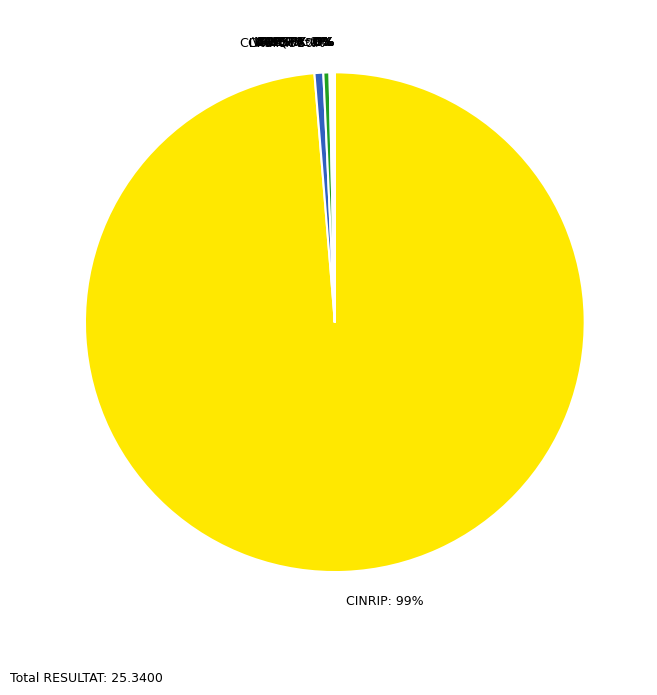

Is there a majority slice in this chart?

Yes